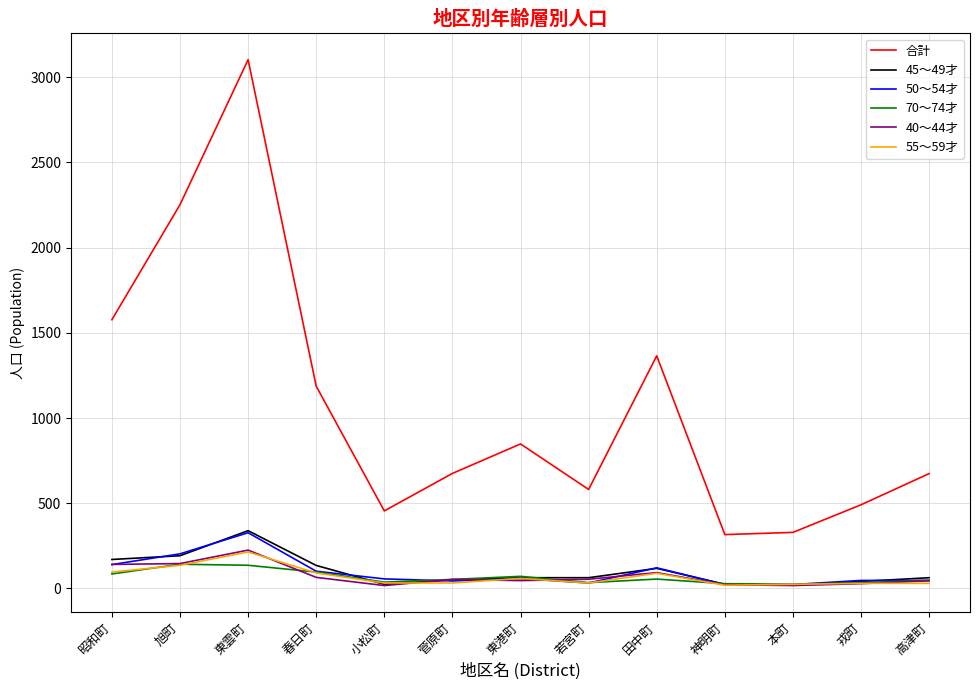

At which label does 40～44才 first exceed 53?

昭和町